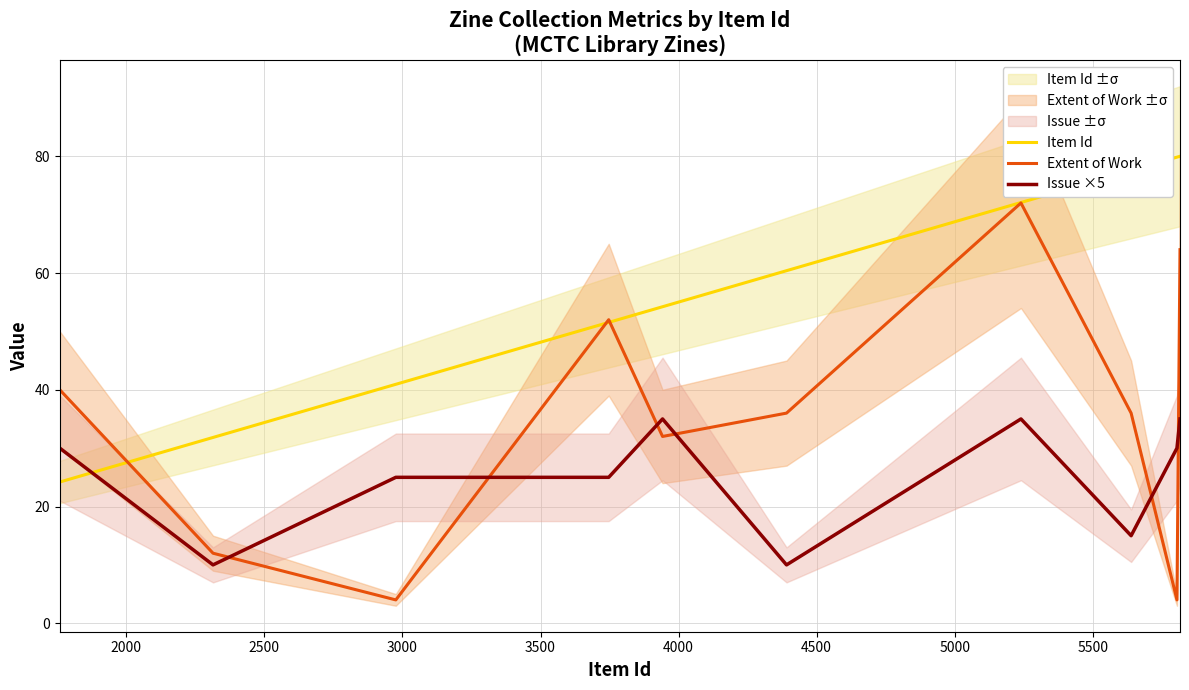

What is the difference between the maximum and minimum values in the Extent of Work series?

68.0